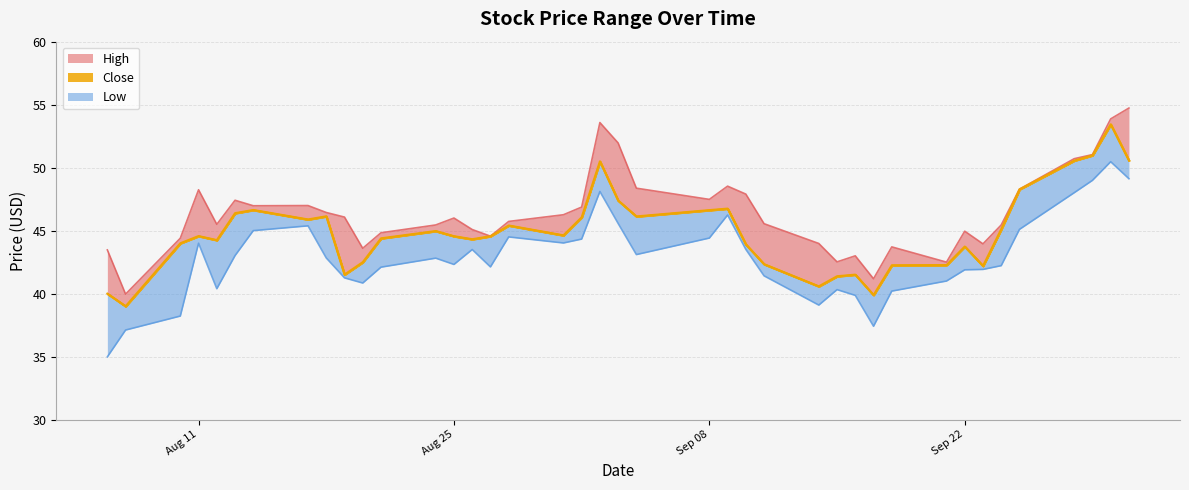

What is the average value of the Low series?

42.9